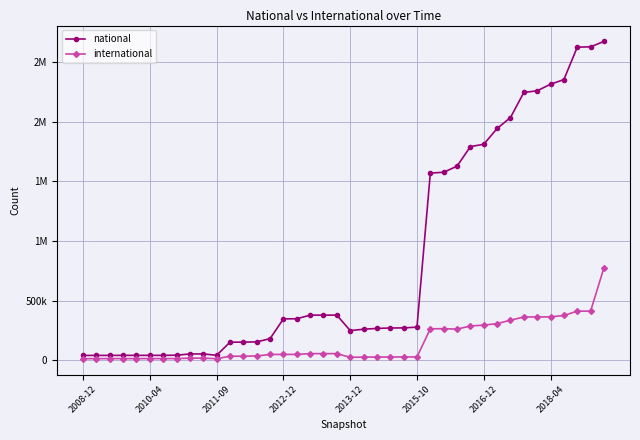

What is the average value of the international series?

144888